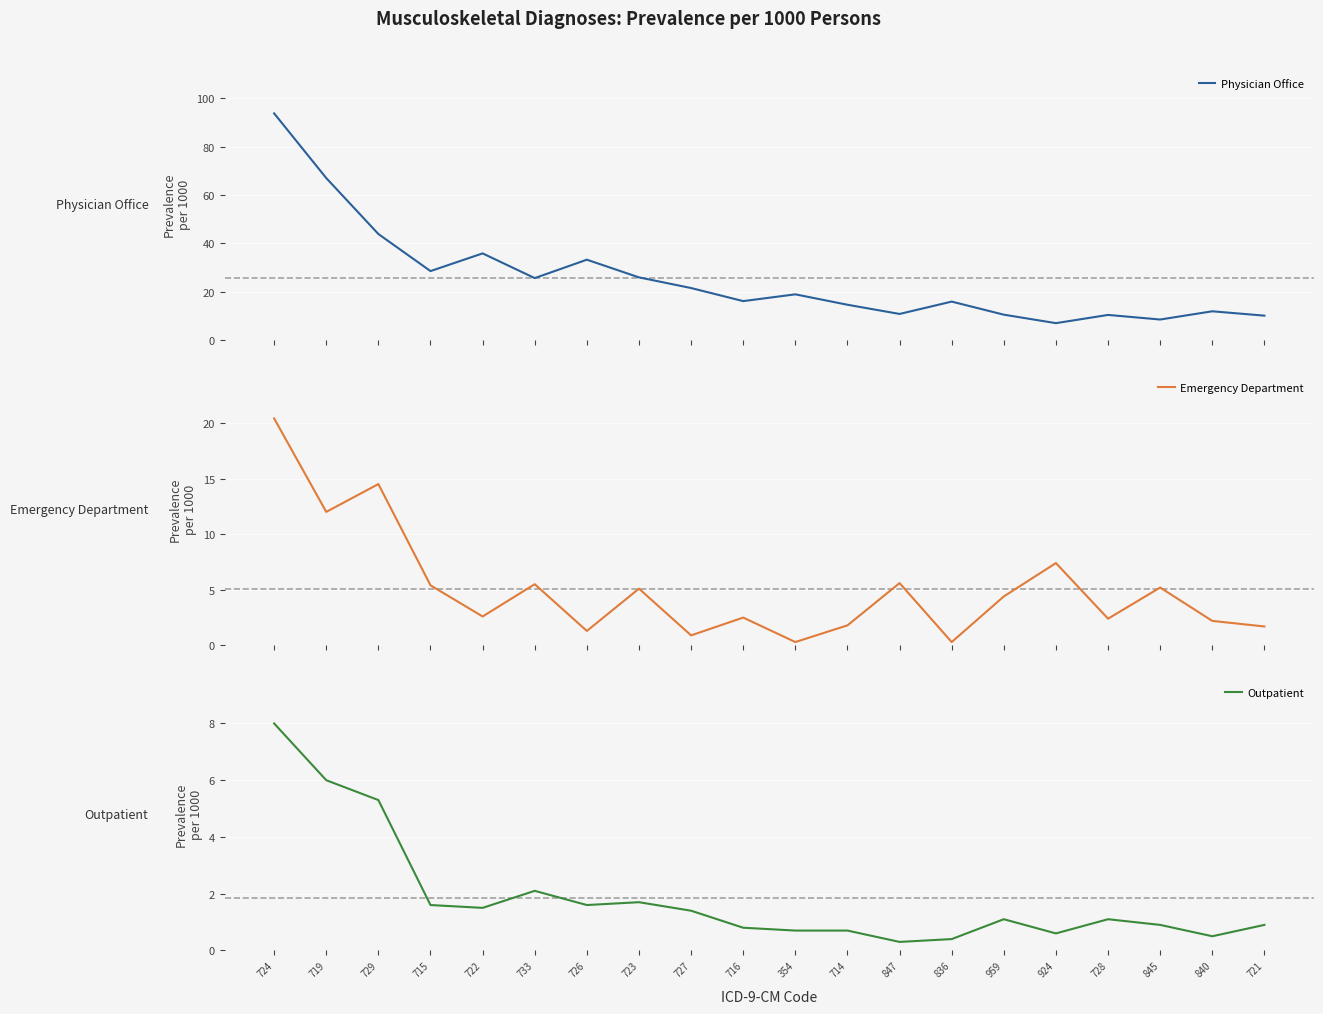

What is the label of the 10th point from the right?

354